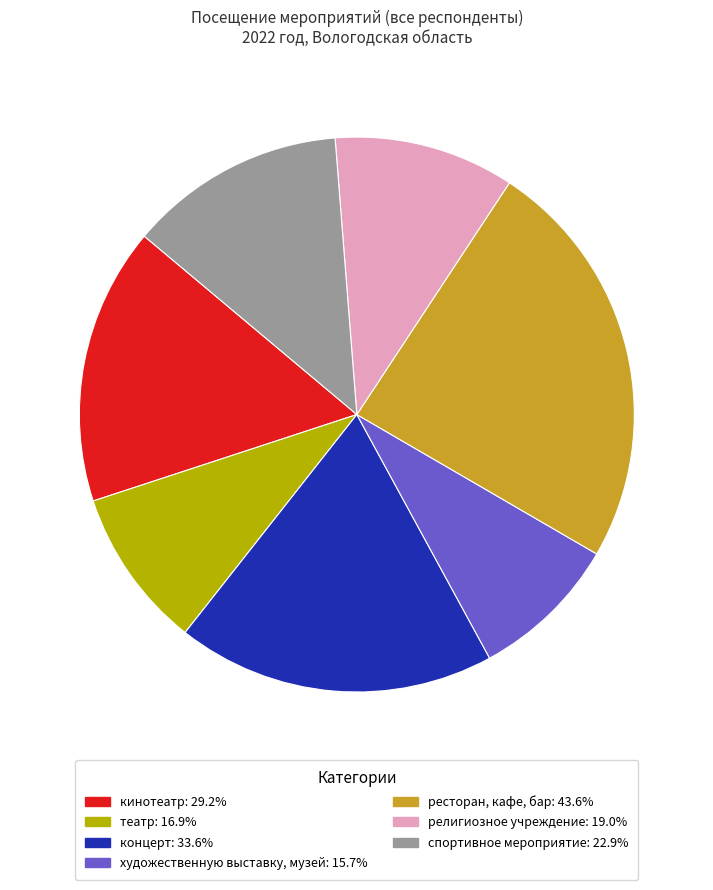

Rank the categories by value from lowest to highest.

художественную выставку, музей, театр, религиозное учреждение, спортивное мероприятие, кинотеатр, концерт, ресторан, кафе, бар